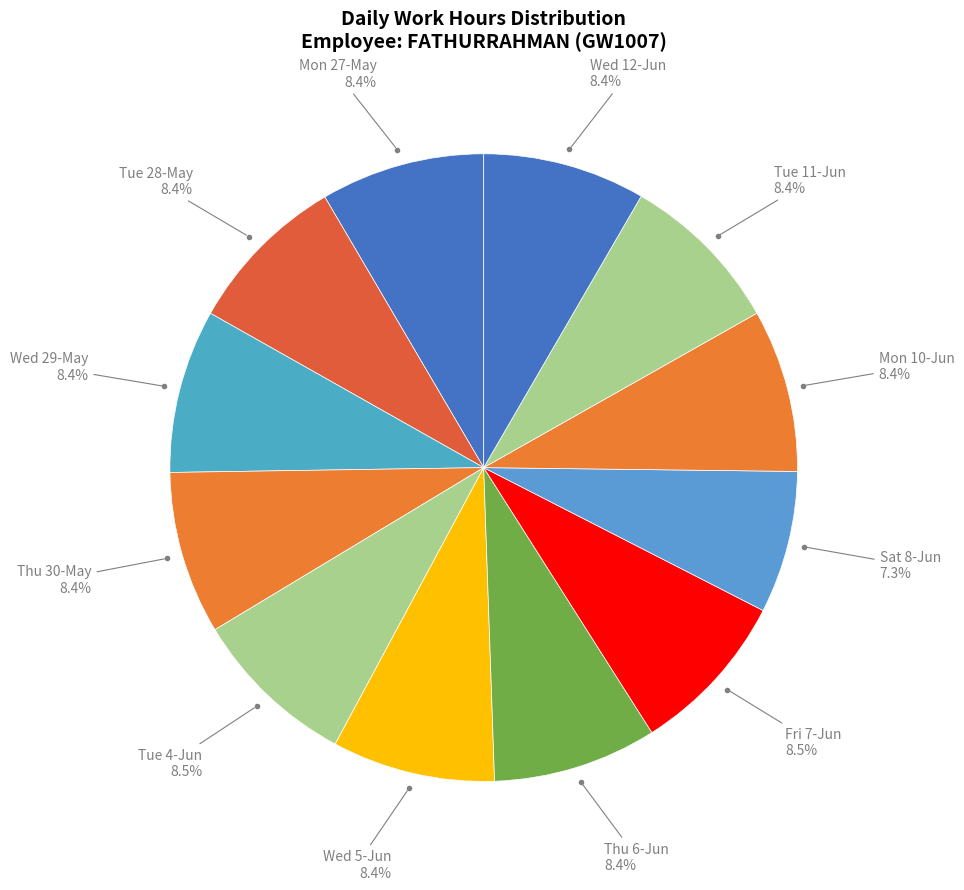

To the nearest percent, what is the average slice percentage?

8%